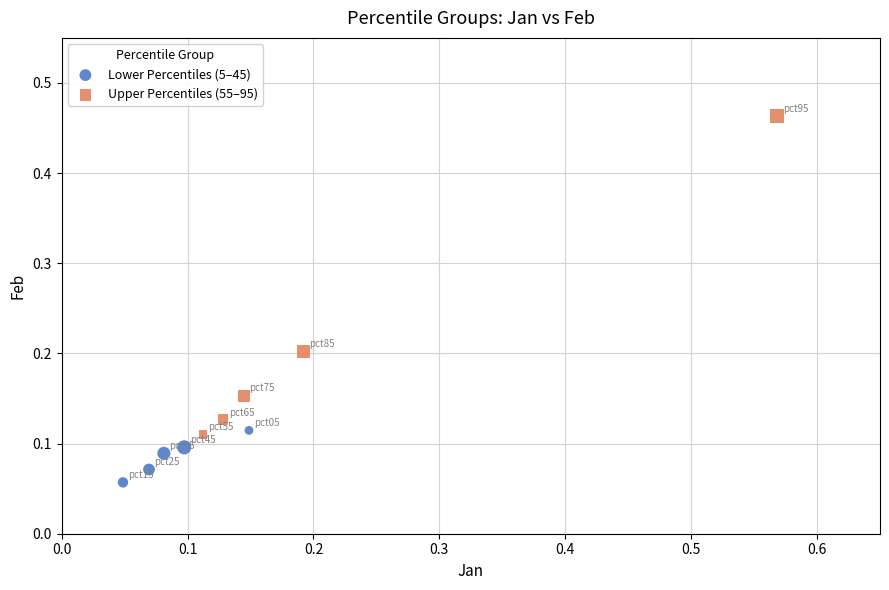

Which series has the widest spread of Y values?

Upper Percentiles (55–95)